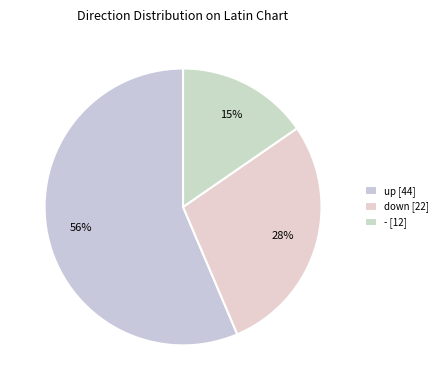

How many segments does this pie chart have?

3